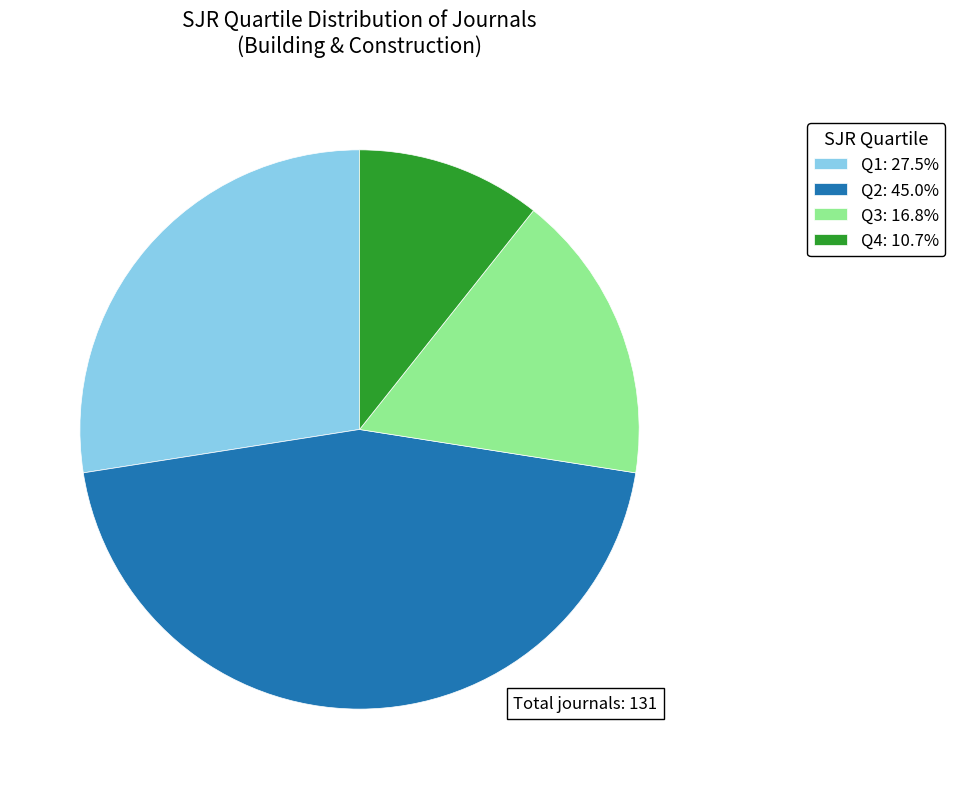

Approximately how many times larger is the value at Q2: 45.0% compared to Q3: 16.8%?

2.7